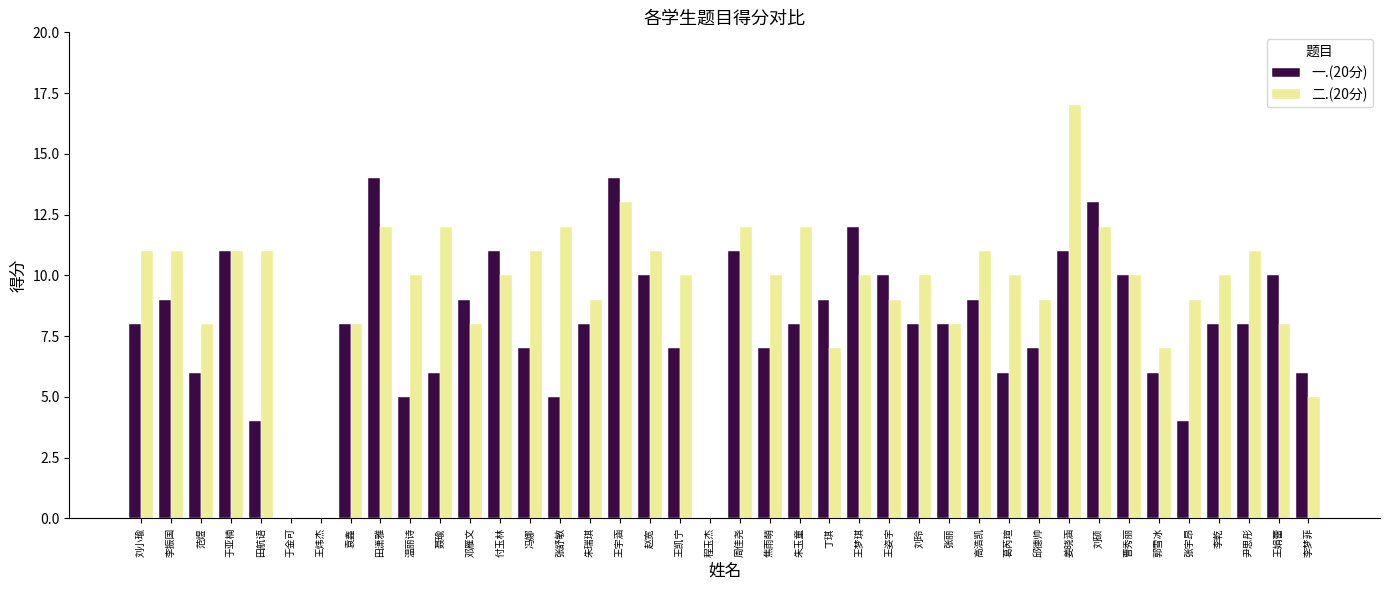

How many groups of bars are there?

40